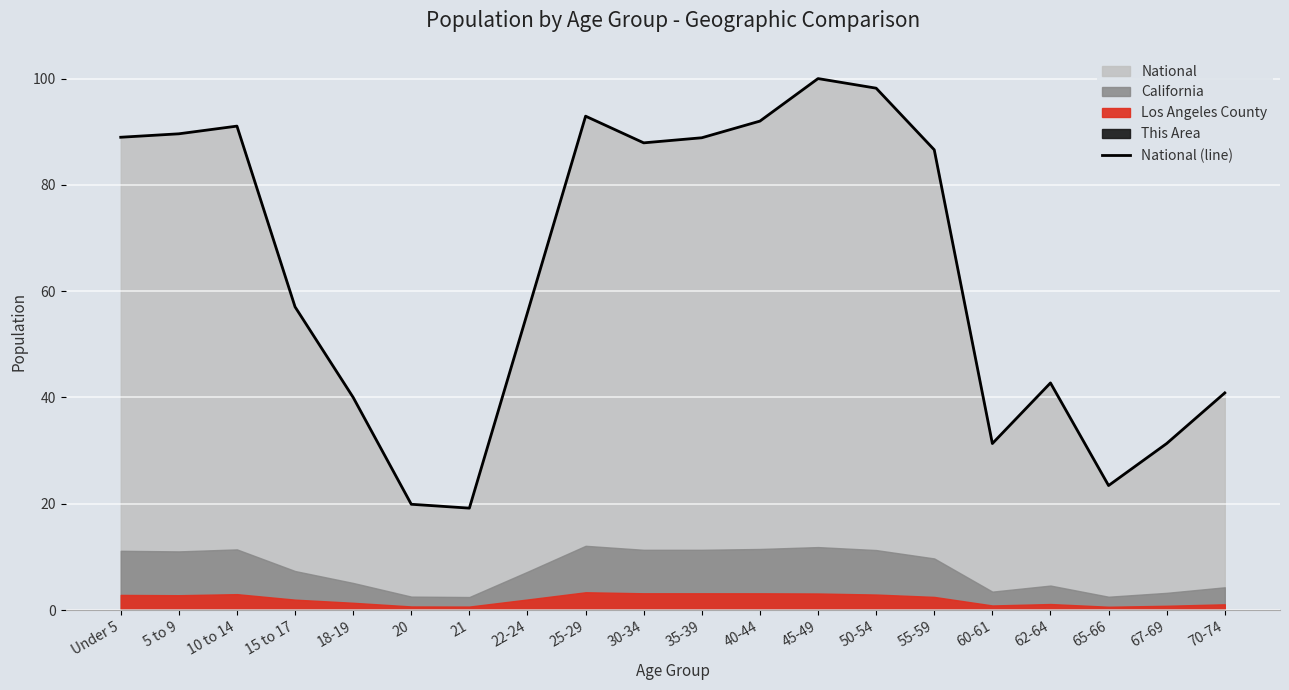

What is the smallest value displayed?

19.2